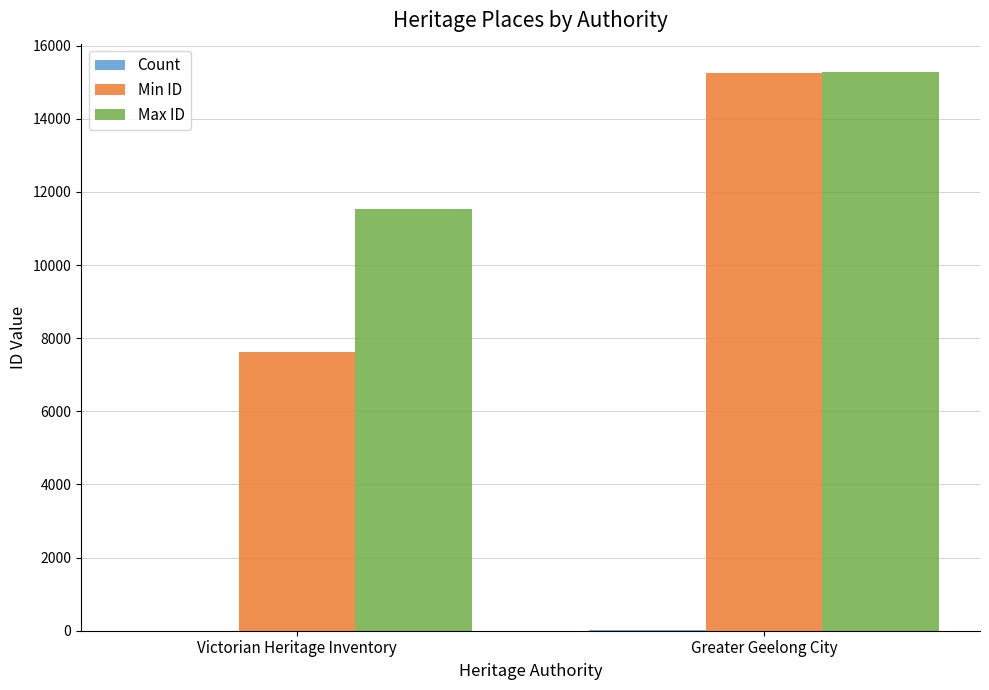

Which series has the largest total across all categories?

Max ID